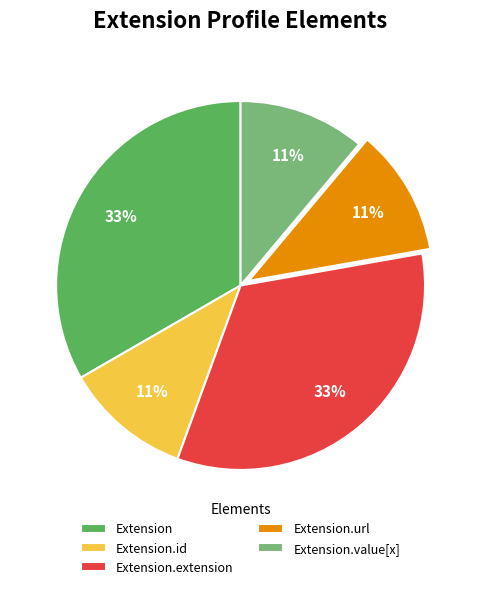

The Extension.id slice represents 11% of the pie. True or false?

True